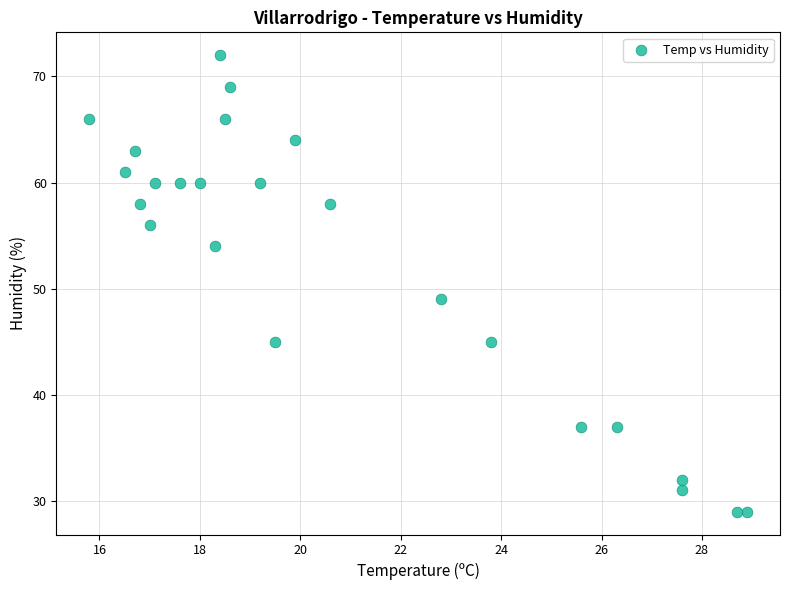

What is the range of Y values (max minus min)?

43